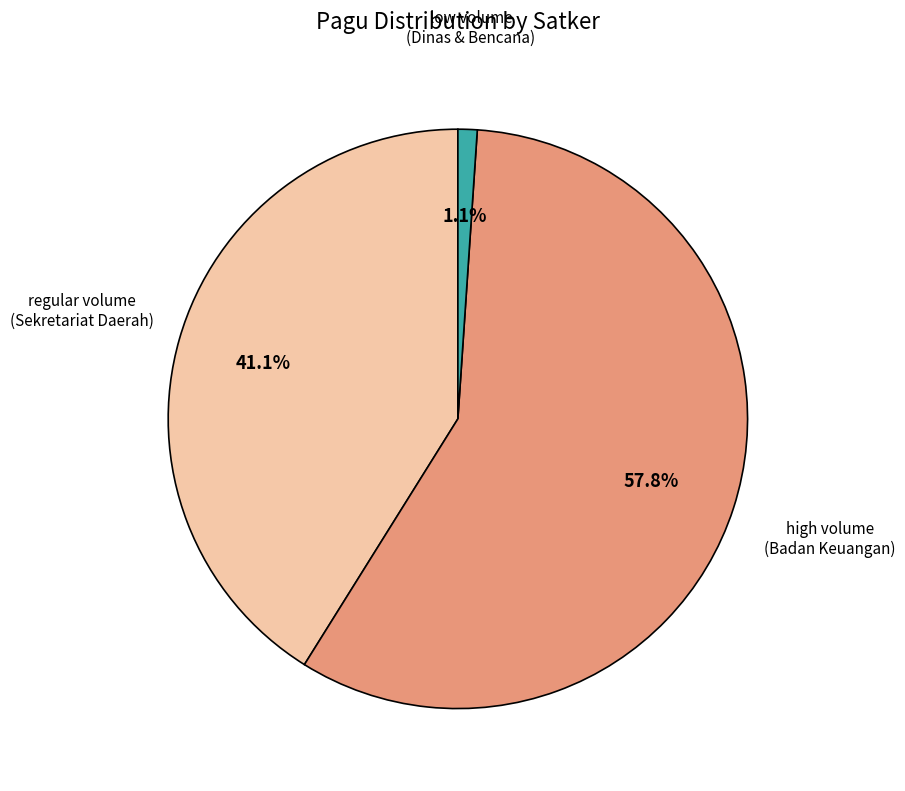

Is there any slice that represents more than half of the pie?

Yes